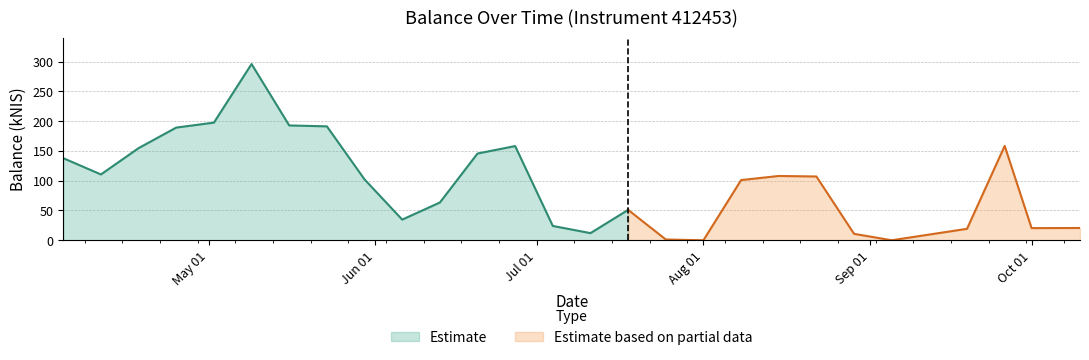

Reading left to right, extract all data points from this chart.

137.8	110.5	154.7	189.2	197.5	295.9	192.7	191.2	102.2	34.7	63.3	145.6	158.1	24.0	12.0	51.0	1.3	0.0	101.0	107.9	107.0	10.8	0.0	19.2	158.4	20.4	20.6